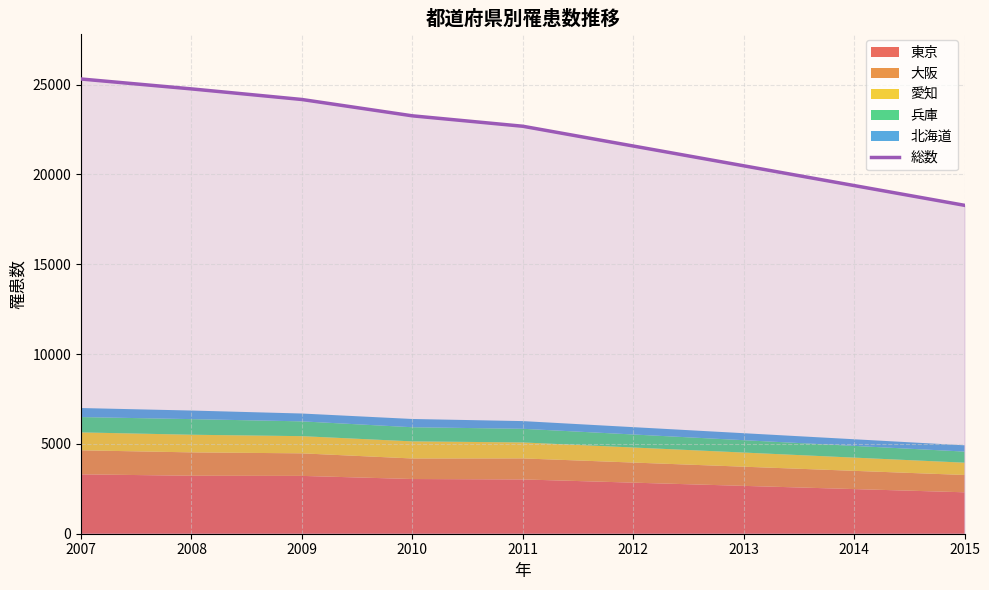

True or false: the data shows 22681 at 2011.

True